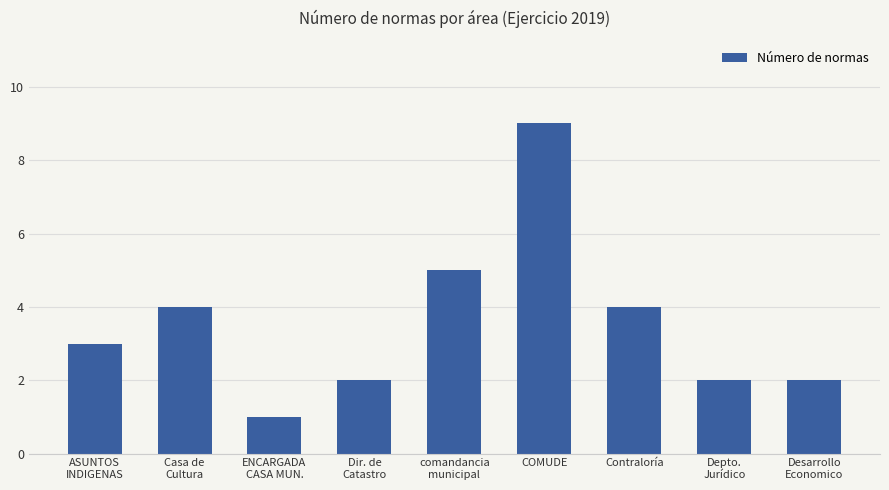

Reading left to right, extract all data points from this chart.

3	4	1	2	5	9	4	2	2